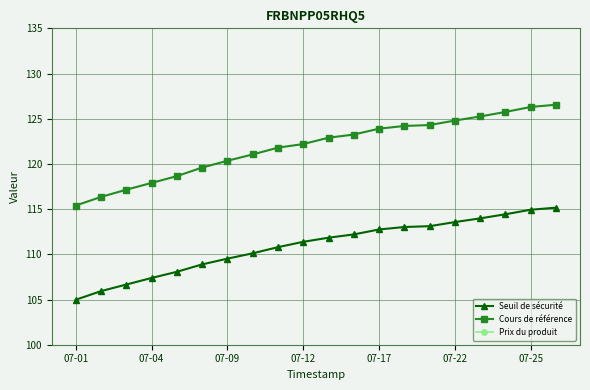

True or false: Seuil de sécurité and Cours de référence cross at least once.

False